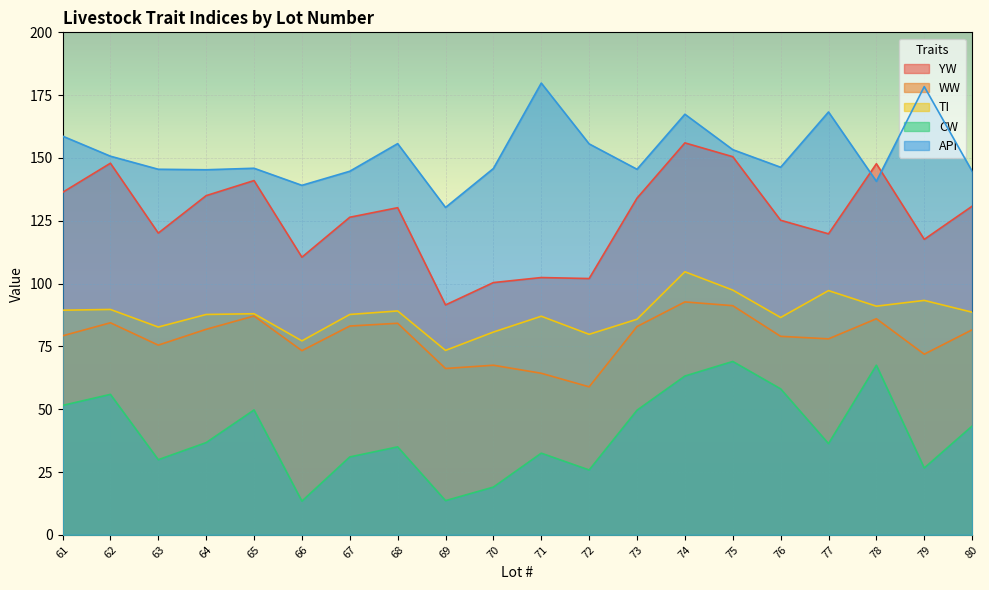

What is the minimum value for YW?

91.5